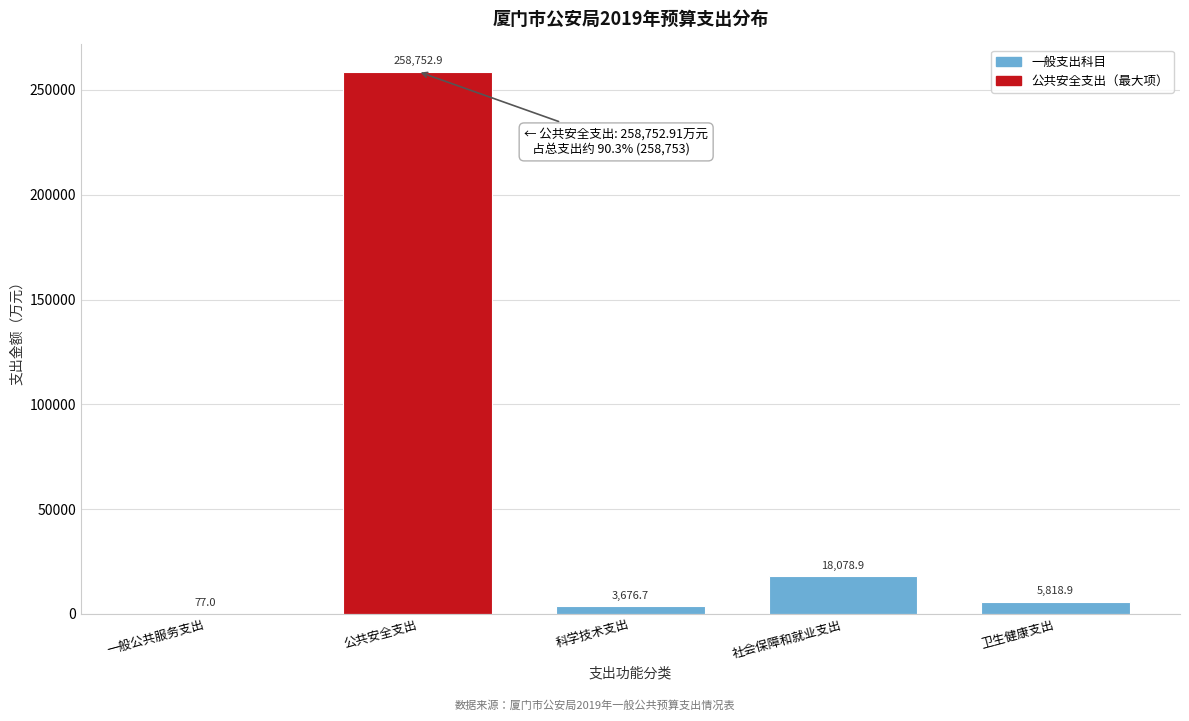

Reading left to right, transcribe all the data shown in this chart.

一般公共服务支出=77.0	公共安全支出=258752.9	科学技术支出=3676.7	社会保障和就业支出=18078.9	卫生健康支出=5818.9